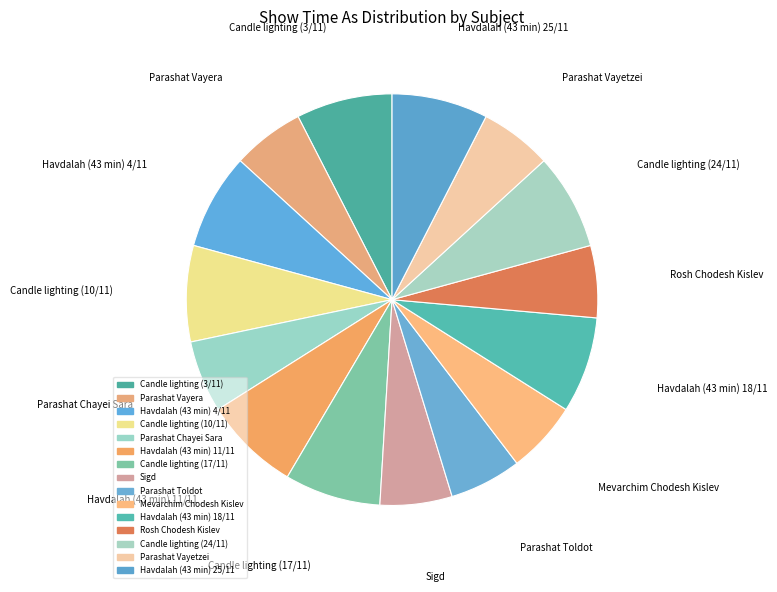

Combined, what portion of the pie is Parashat Vayera and Candle lighting (3/11)?

13.2%